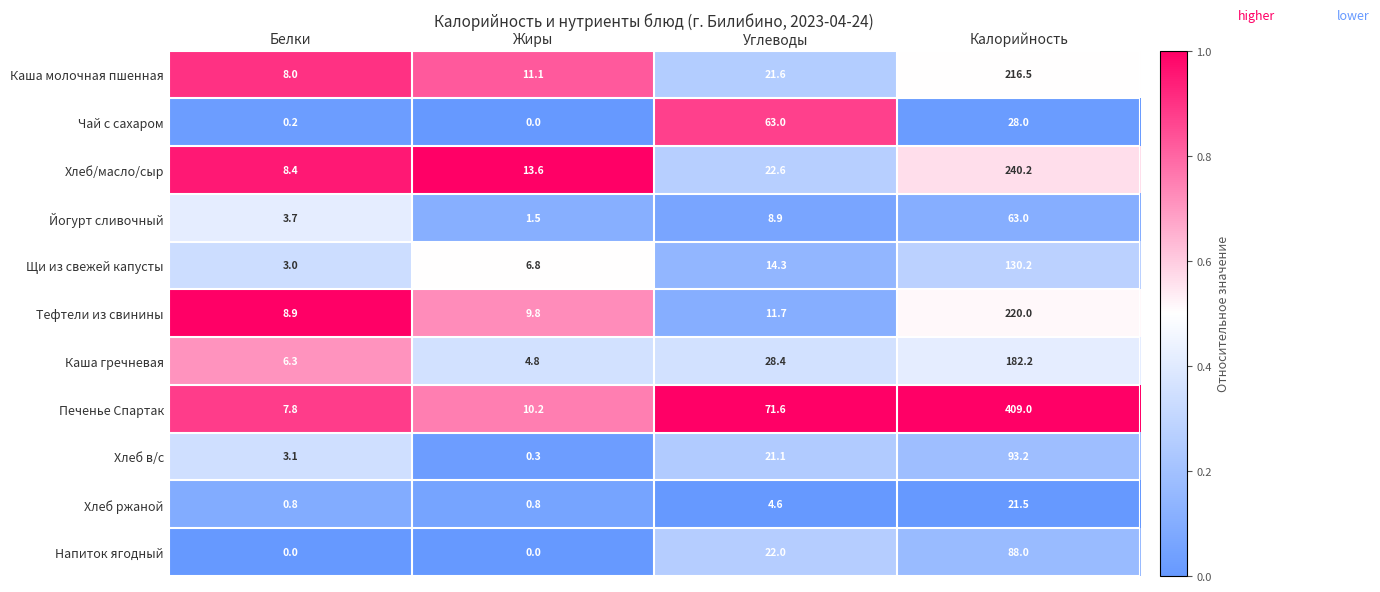

What is the difference between the Щи из свежей капусты values at Жиры and Калорийность?

123.4